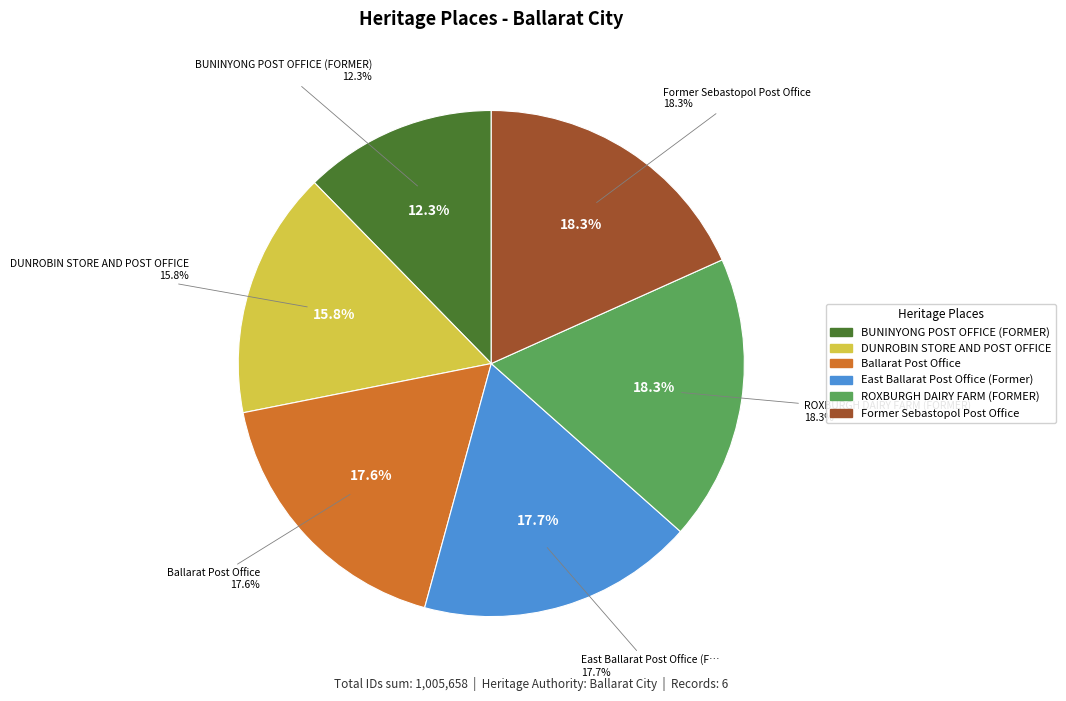

To the nearest percent, what portion does Former Sebastopol Post Office represent?

18%